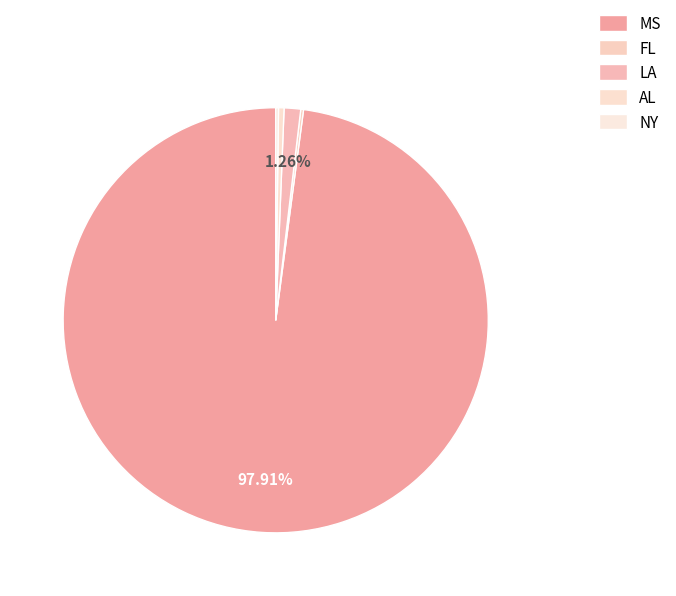

Which slice represents more than half of the pie?

MS